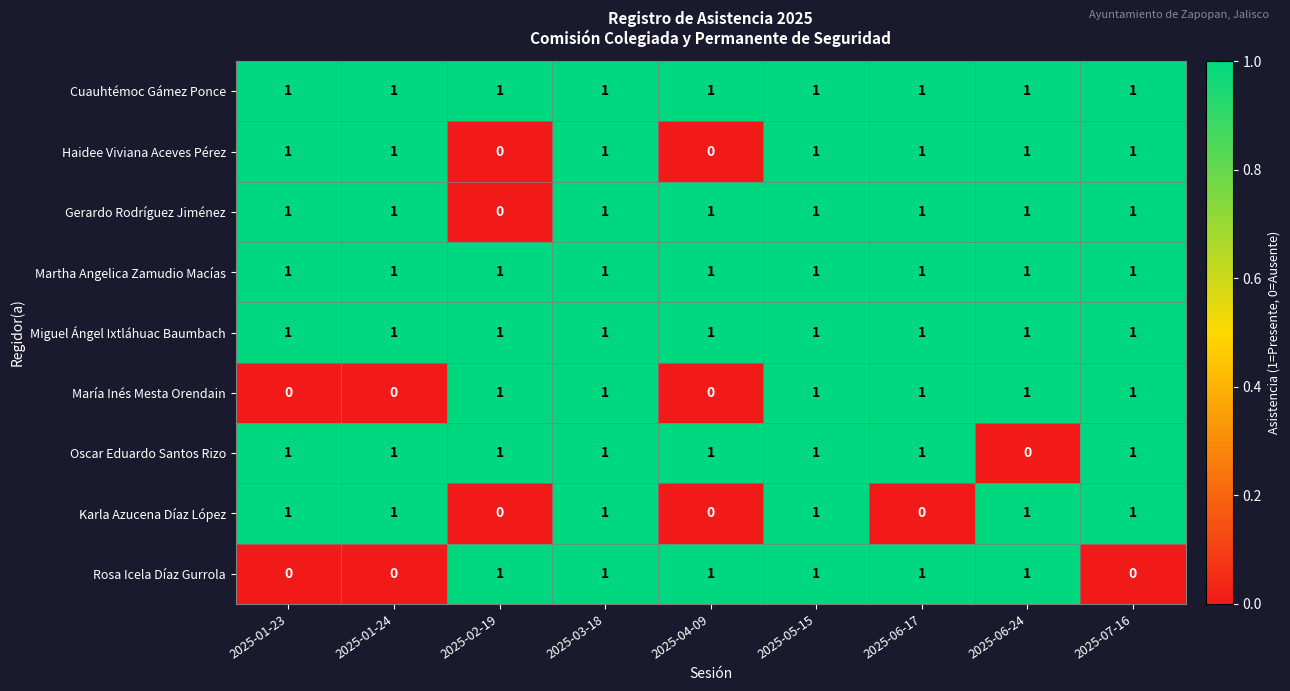

What is the total value across all series at 2025-06-24?

8